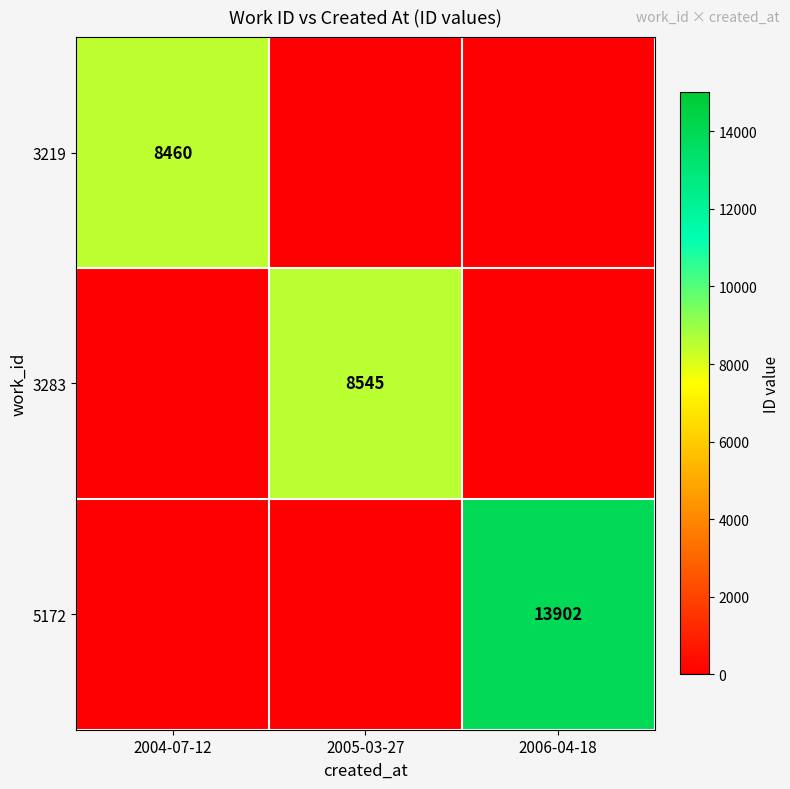

The value of 3219 at 2004-07-12 is 8460. True or false?

True